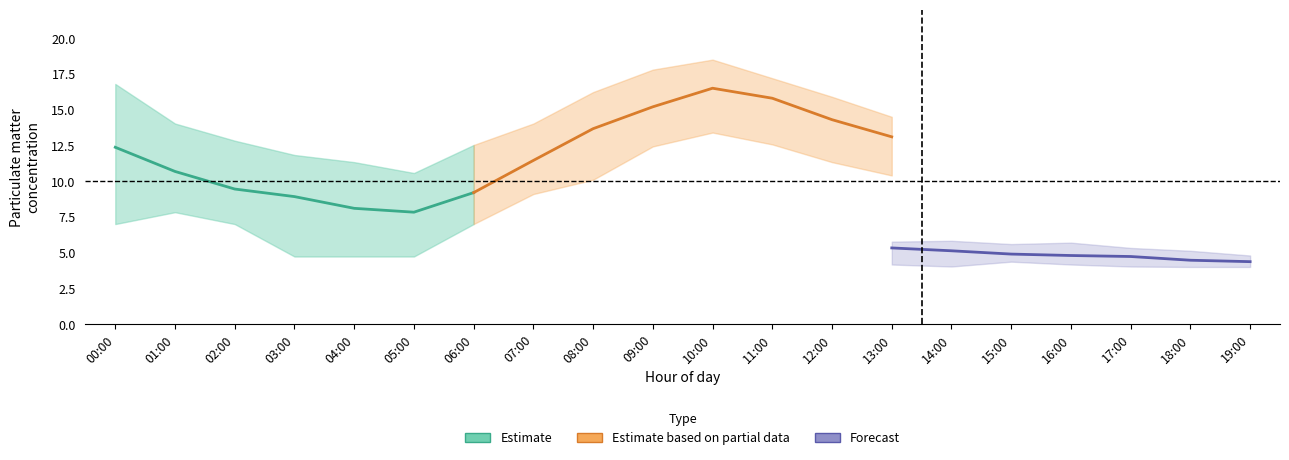

True or false: P1_lower and P1_upper intersect in this chart.

False